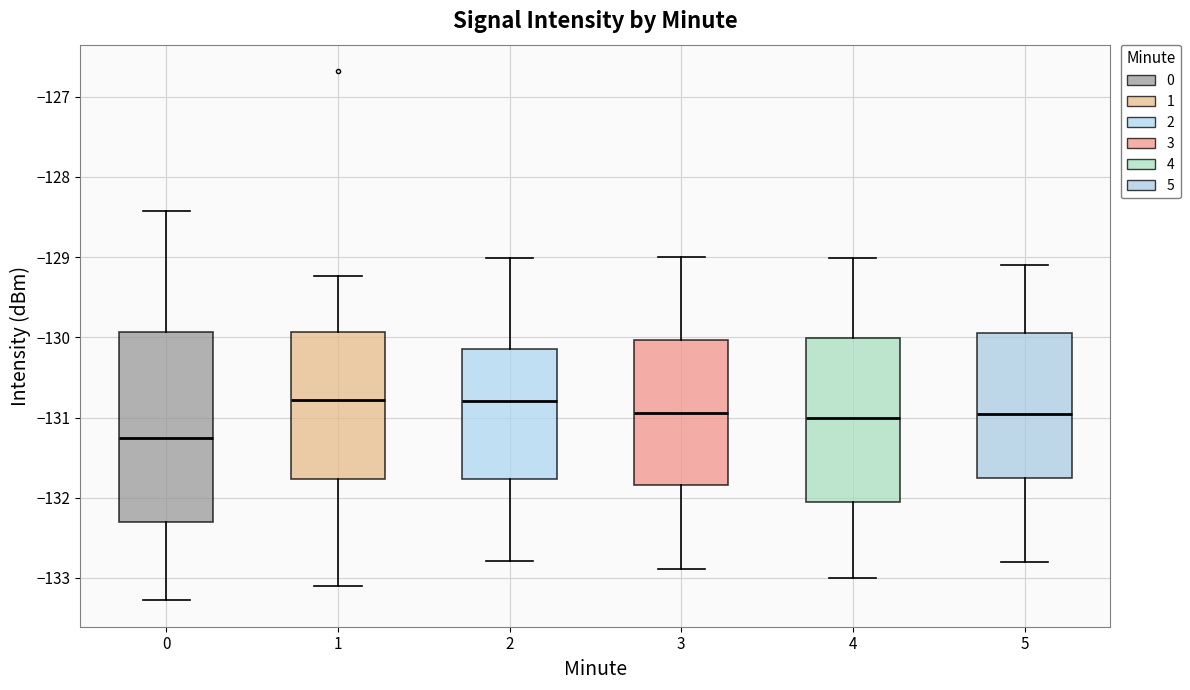

Where is the upper edge of the box at x = 0 on the y-axis? The values are not printed on the chart, so give them approximately, as read against the axis.

-129.9